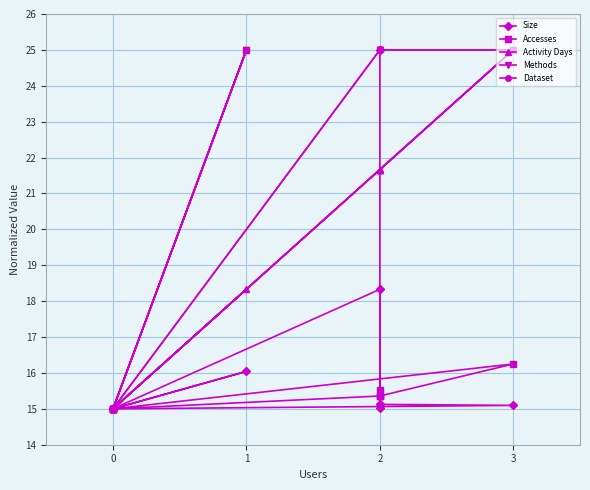

What is the label of the 10th point from the left?

3